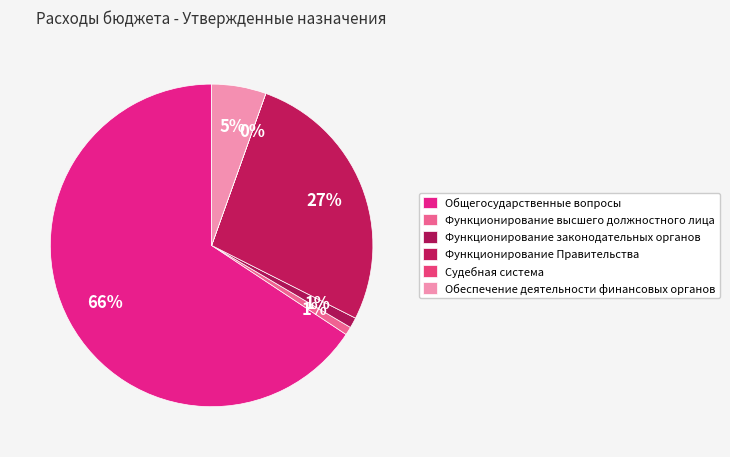

How many segments does this pie chart have?

6